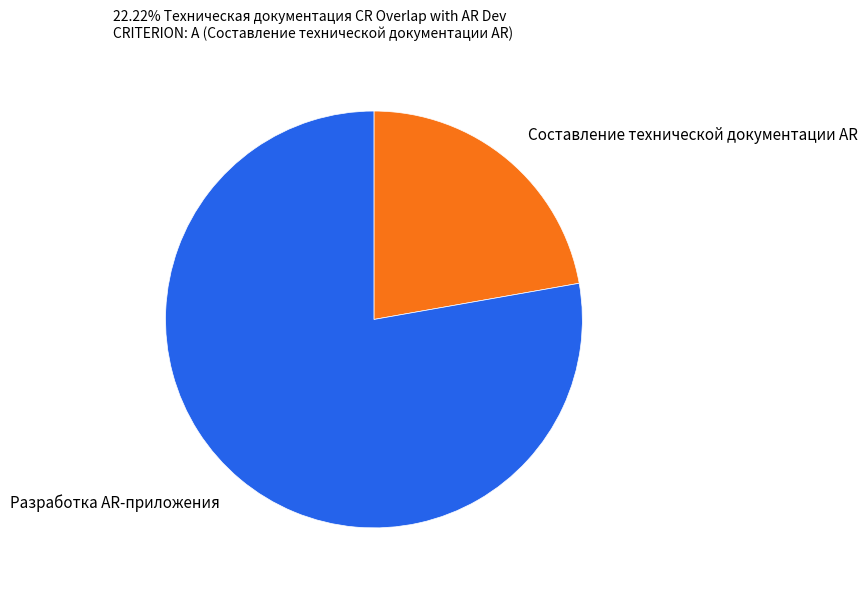

Rank the categories by value from highest to lowest.

Разработка AR-приложения, Составление технической документации AR